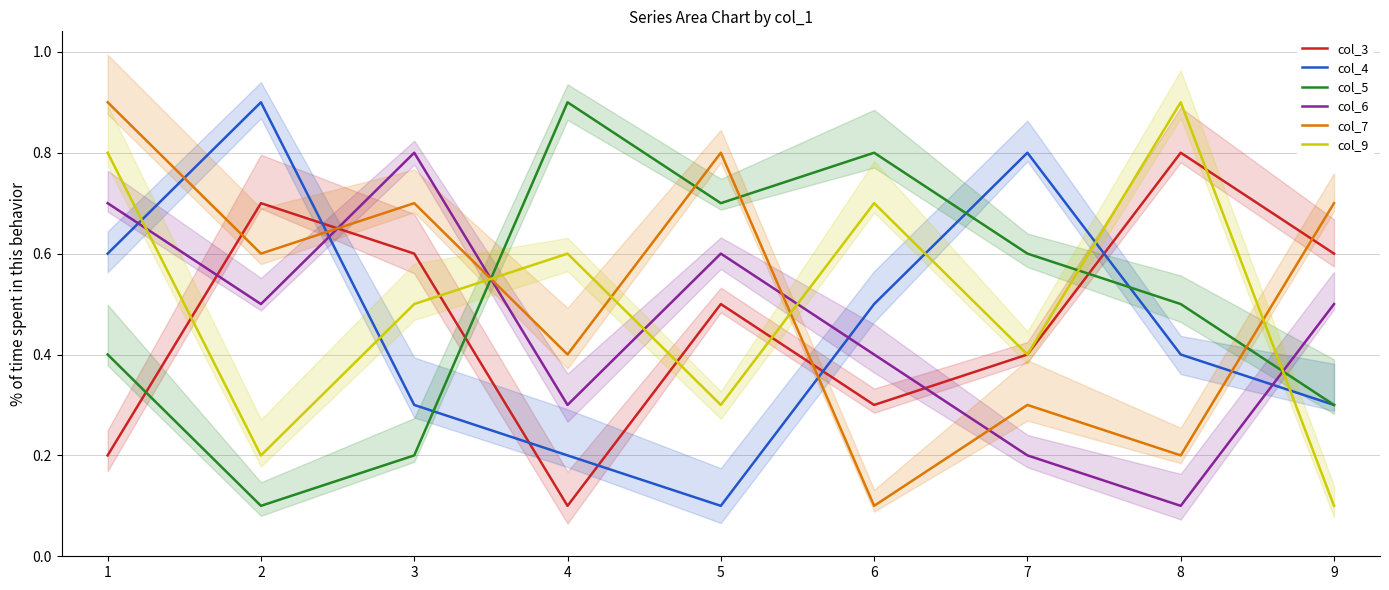

What is the difference between the col_9 values at 3 and 9?

0.4